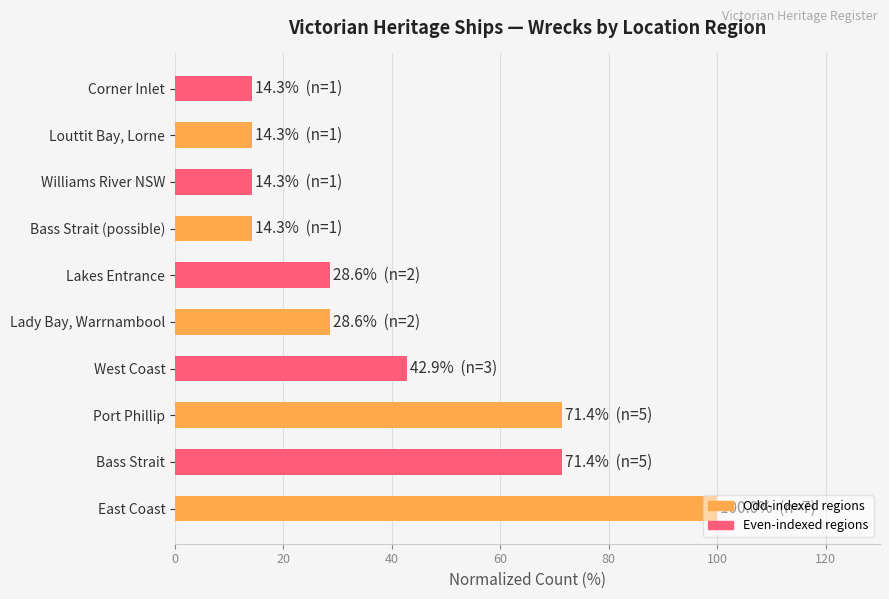

How many bars are there in total?

10